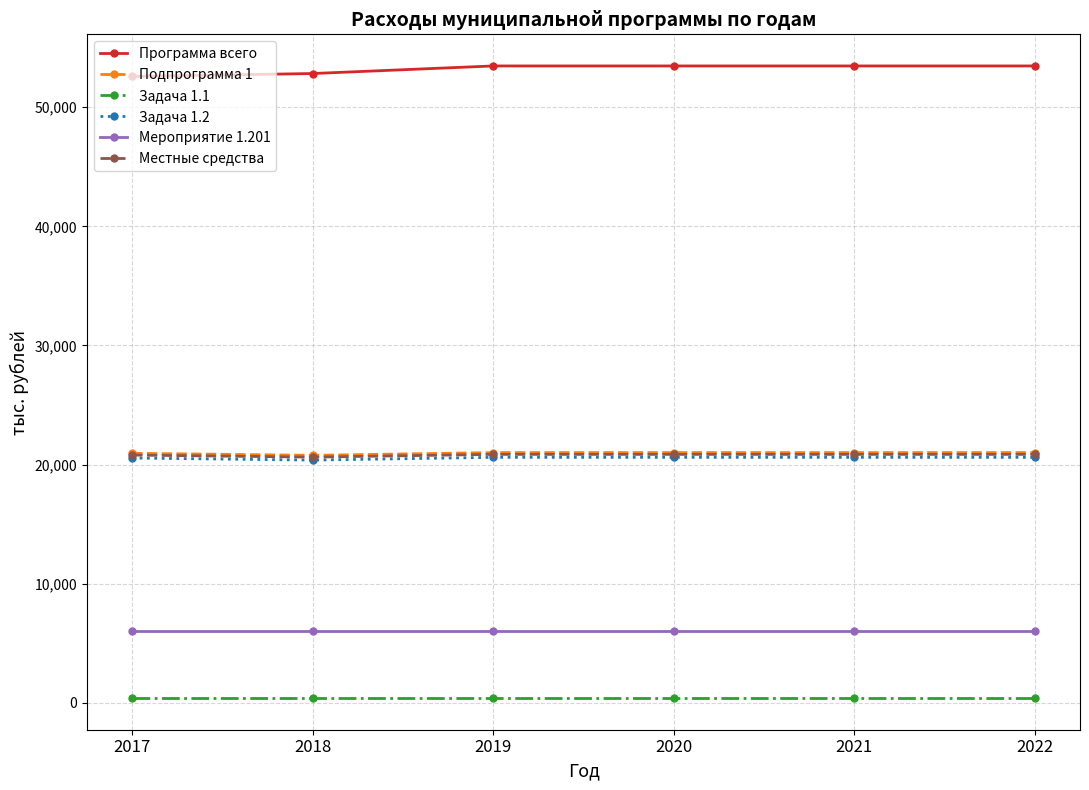

How many values in the Задача 1.2 series are below 20610?

2